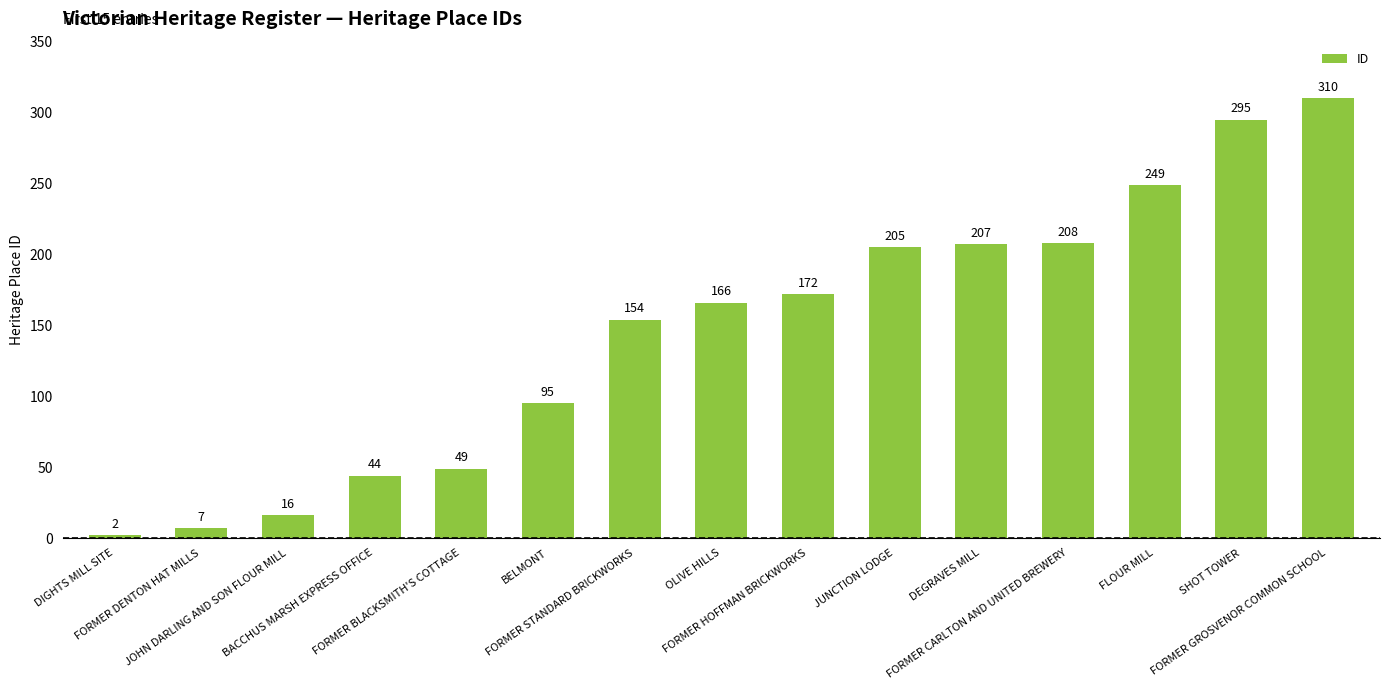

What is the smallest value displayed?

2